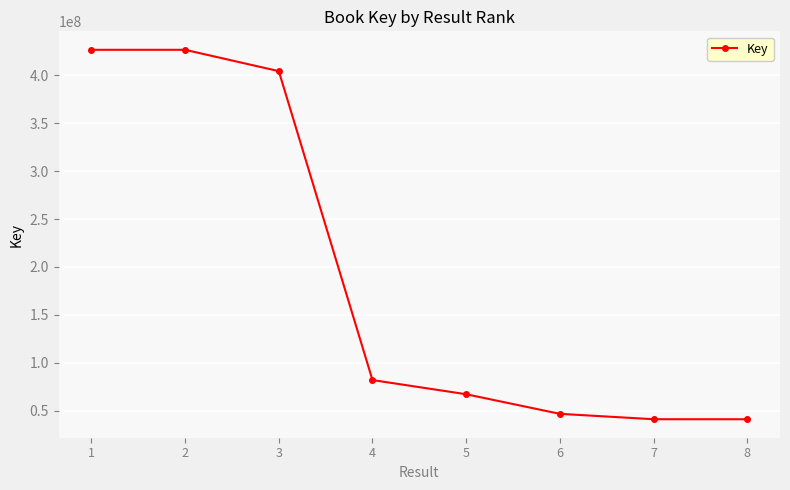

What is the greatest value displayed?

426667191